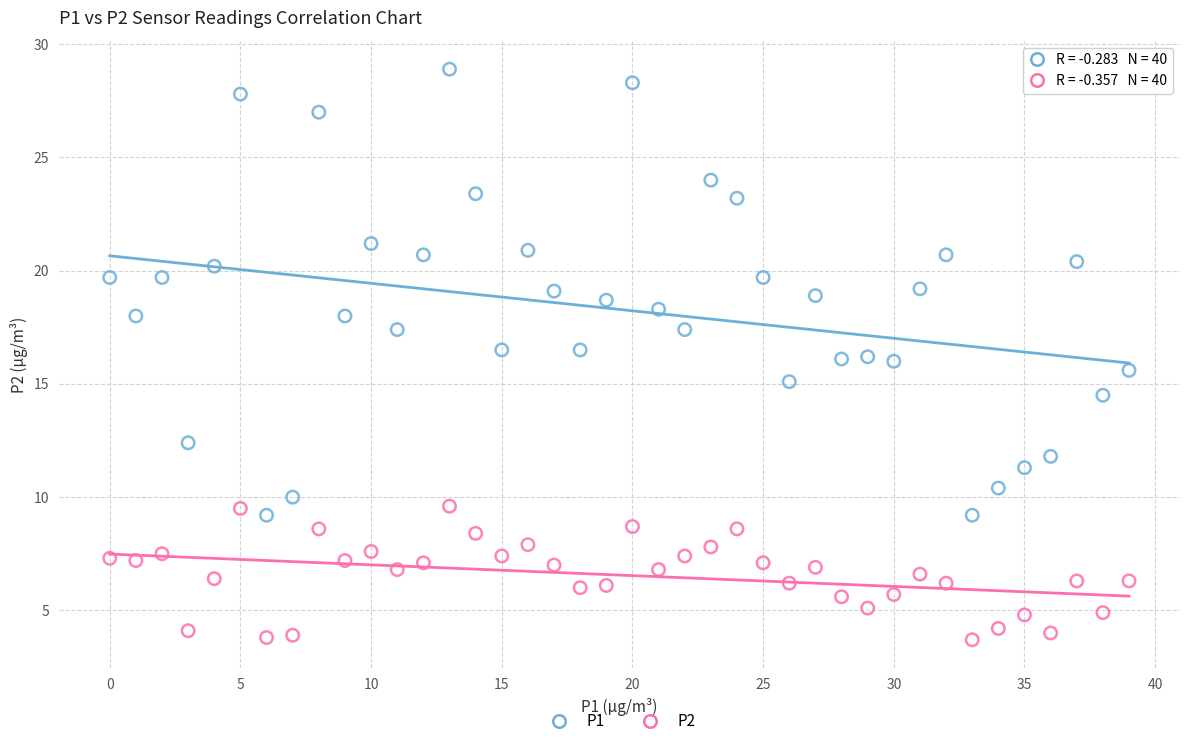

What are all the series names shown in the legend?

P1, P2